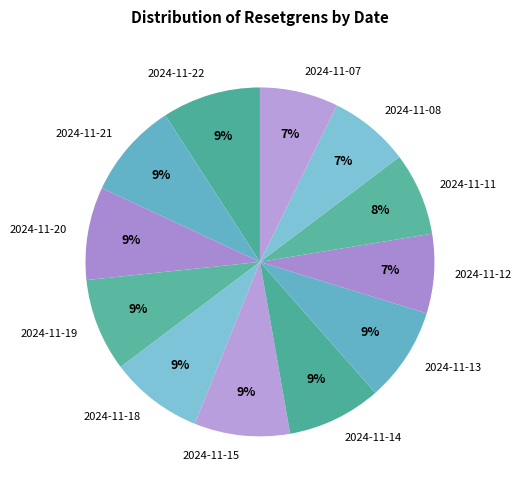

Do 2024-11-18 and 2024-11-21 together represent more than half of the pie?

No